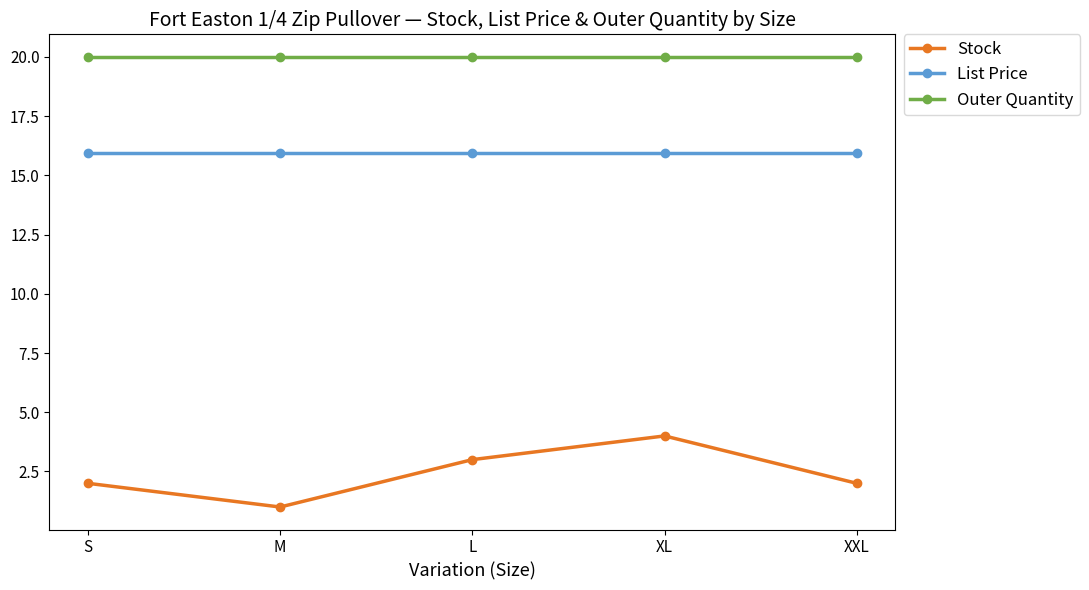

How many Stock values are between 2 and 3?

3